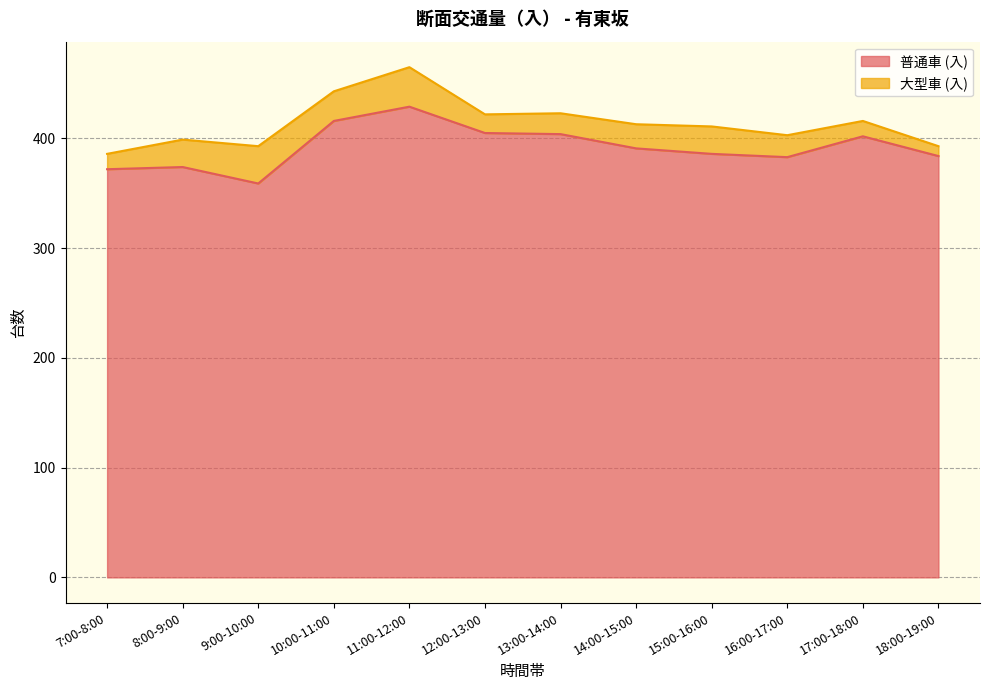

Reading left to right, extract all data points from this chart.

372	374	359	416	429	405	404	391	386	383	402	384